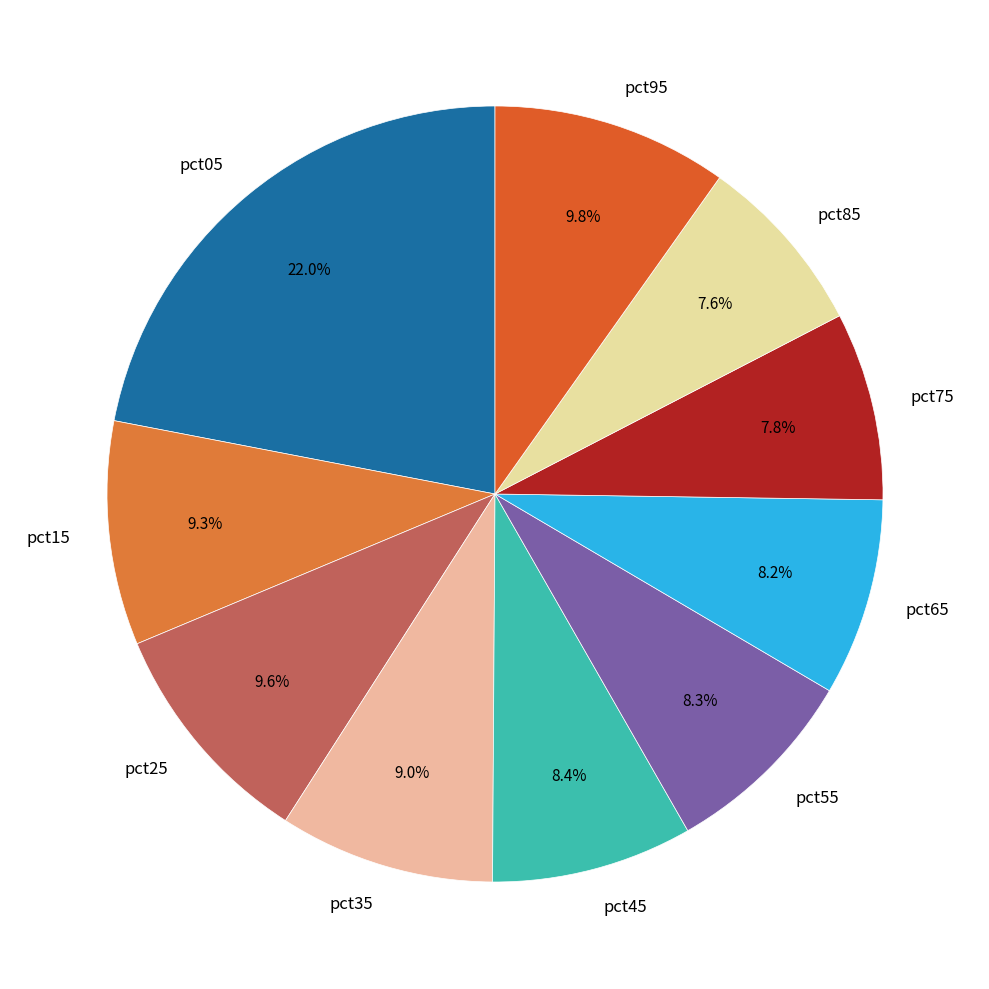

What percentage is the pct35 slice, to the nearest percent?

9%